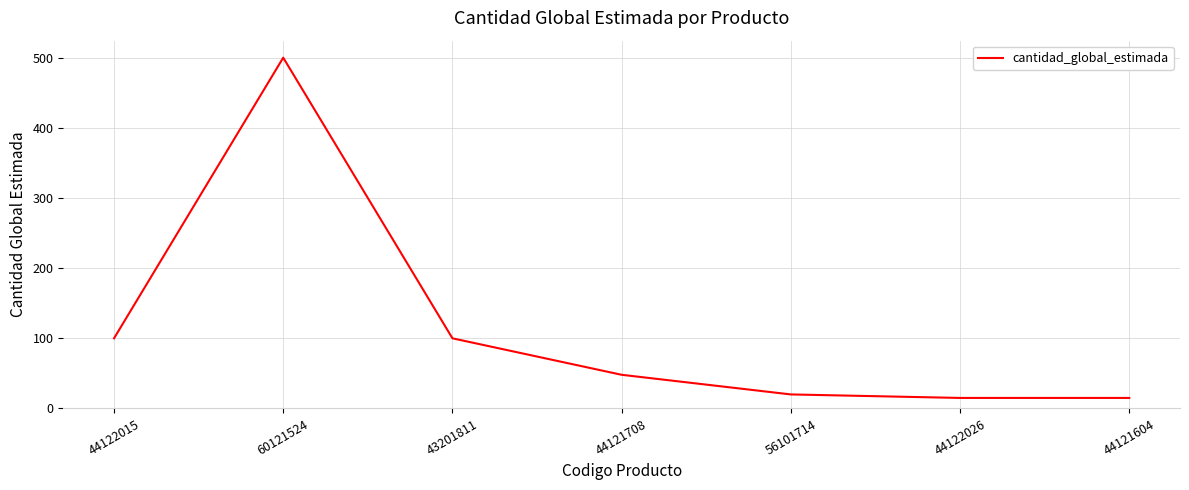

Read the value at 60121524.

500